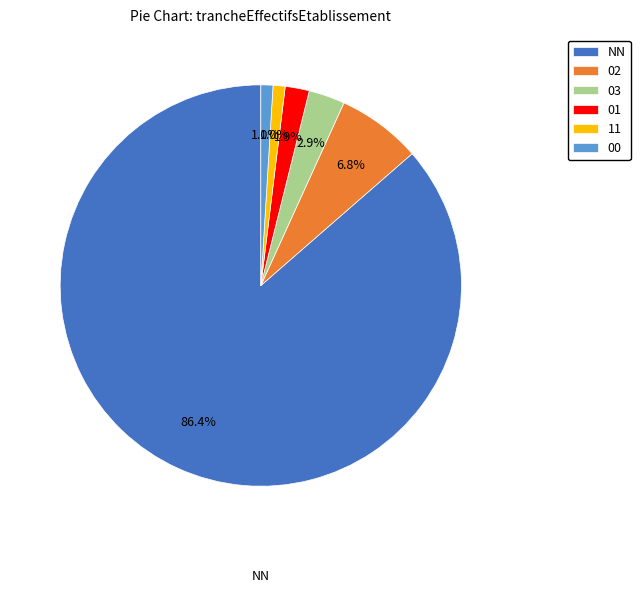

To the nearest percent, what portion does 11 represent?

1%